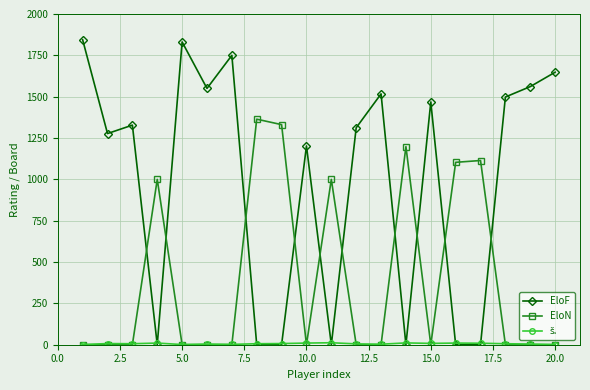

What is the maximum value for EloN?

1364